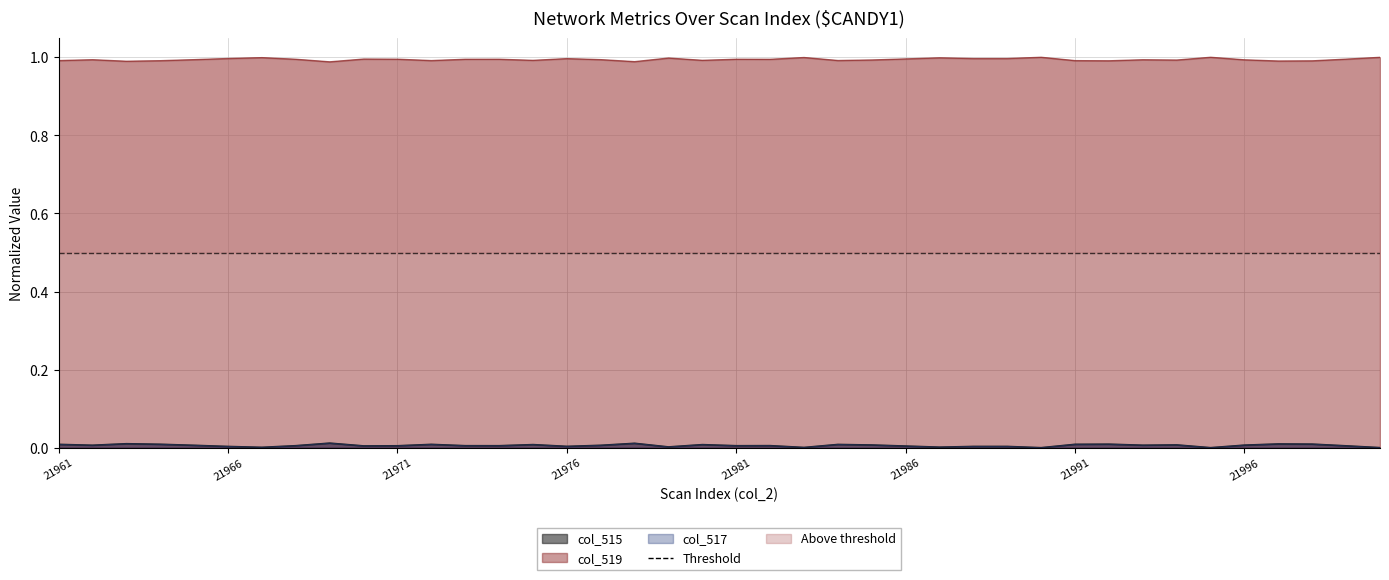

What is the difference between the highest and lowest values at 21982?

1.0